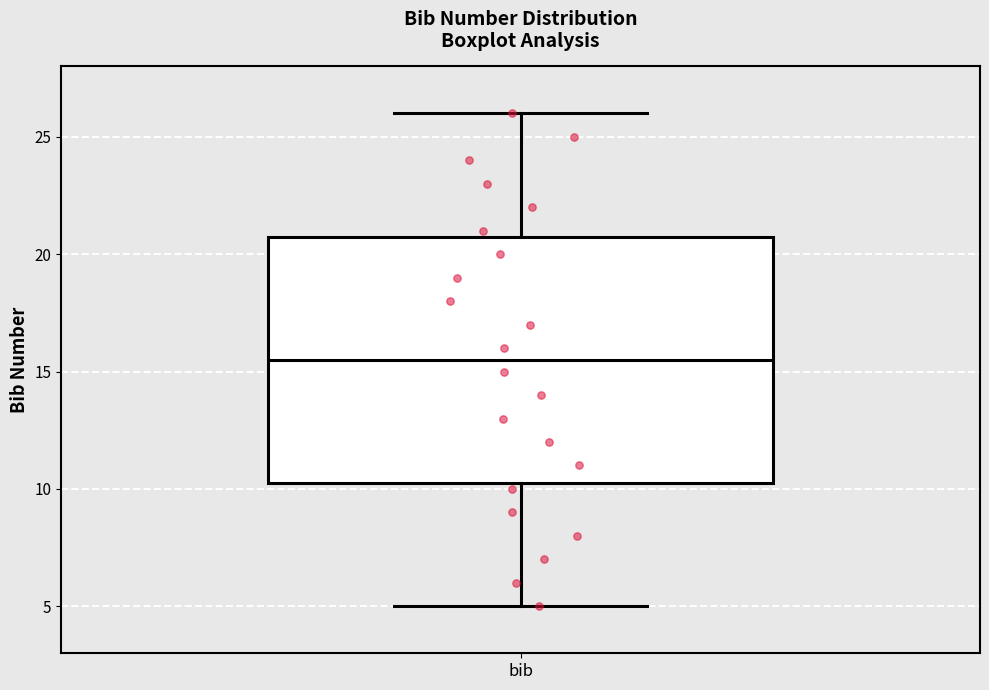

Where does the median line of the box for bib sit on the y-axis? The values are not printed on the chart, so give them approximately, as read against the axis.

15.5